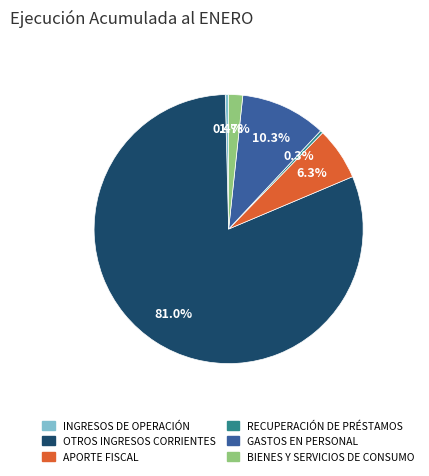

What percentage is the APORTE FISCAL slice, to the nearest percent?

6%